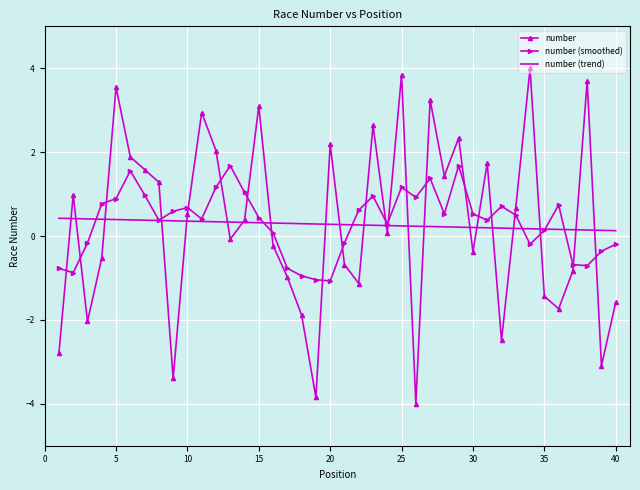

What is the lowest value of the number series?

-4.0